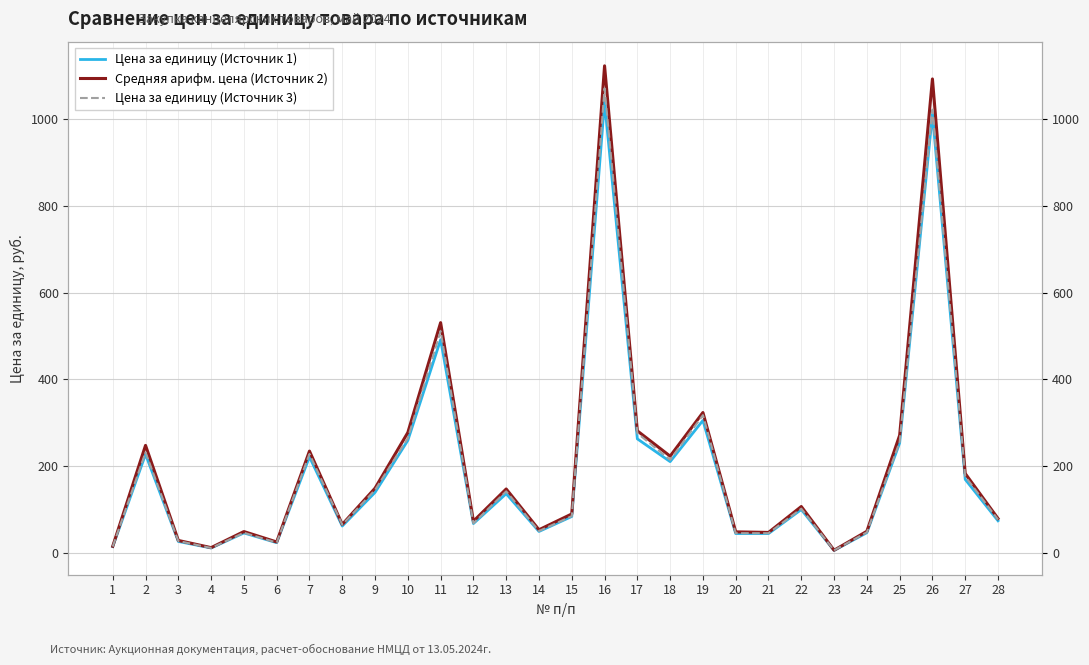

How many values in the Средняя арифм. цена (Источник 2) series exceed 106?

14